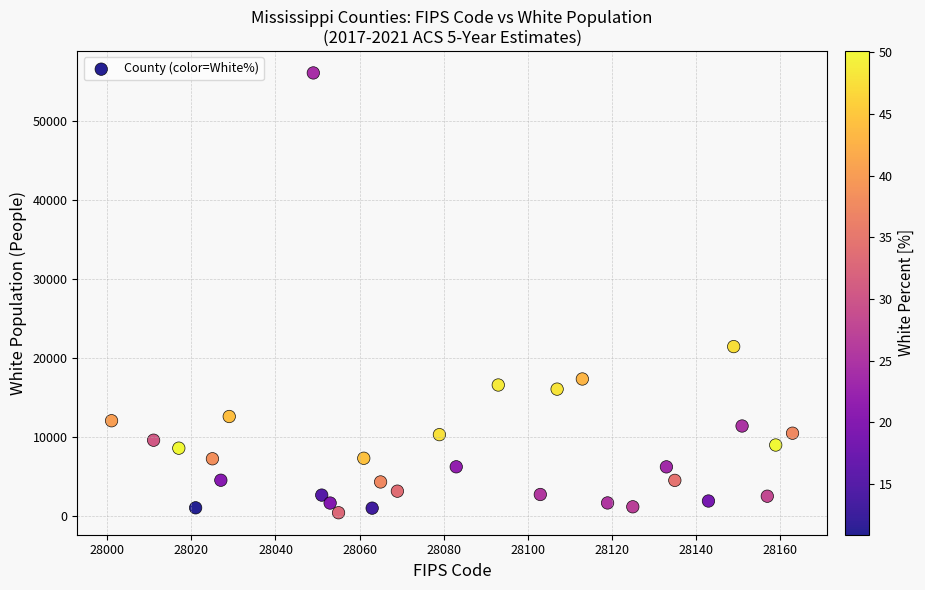

What is the range of Y values (max minus min)?

55716